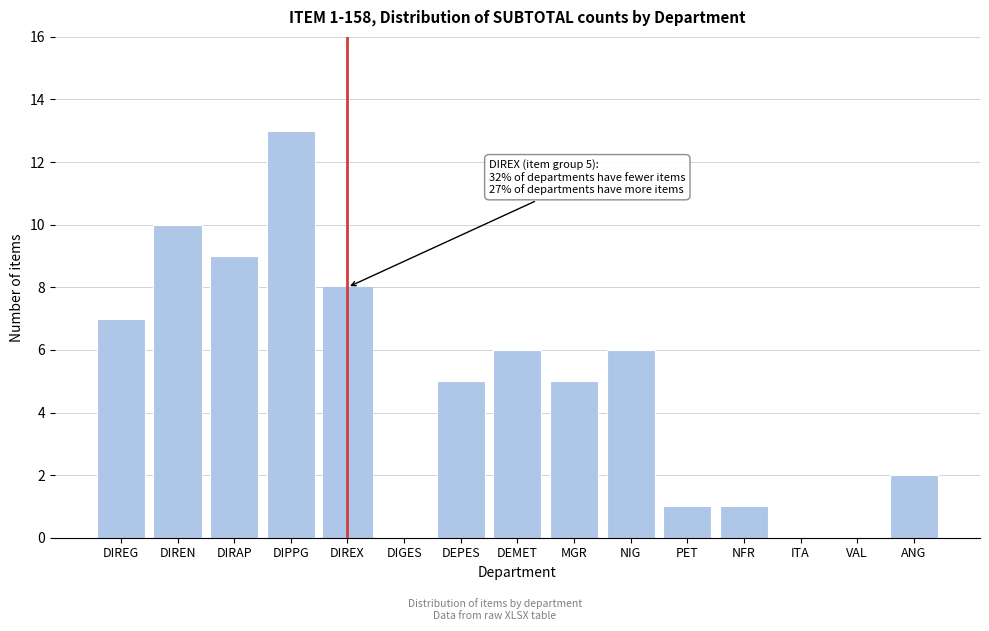

Reading left to right, list all the values displayed in this chart.

DIREG=7	DIREN=10	DIRAP=9	DIPPG=13	DIREX=8	DIGES=0	DEPES=5	DEMET=6	MGR=5	NIG=6	PET=1	NFR=1	ITA=0	VAL=0	ANG=2